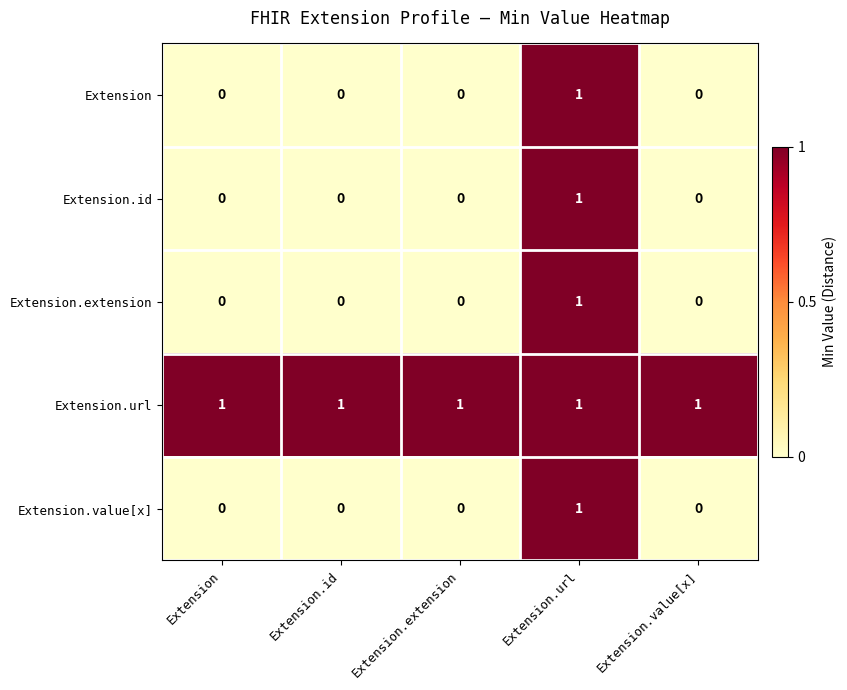

At how many categories does at least one series exceed 0?

5